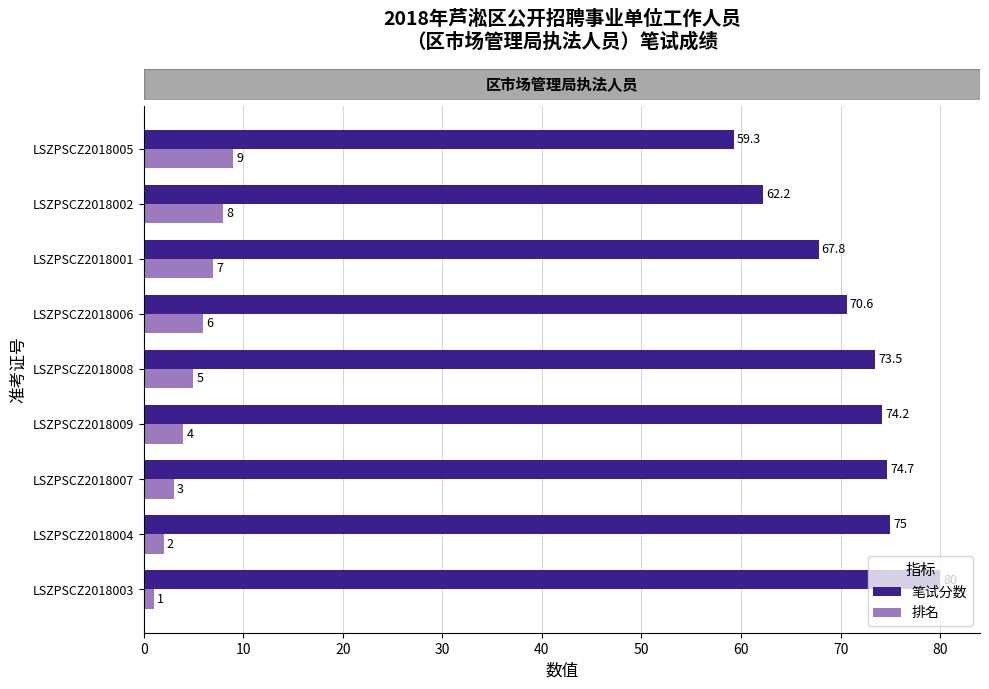

Rank the categories by 排名 value from lowest to highest.

LSZPSCZ2018003, LSZPSCZ2018004, LSZPSCZ2018007, LSZPSCZ2018009, LSZPSCZ2018008, LSZPSCZ2018006, LSZPSCZ2018001, LSZPSCZ2018002, LSZPSCZ2018005